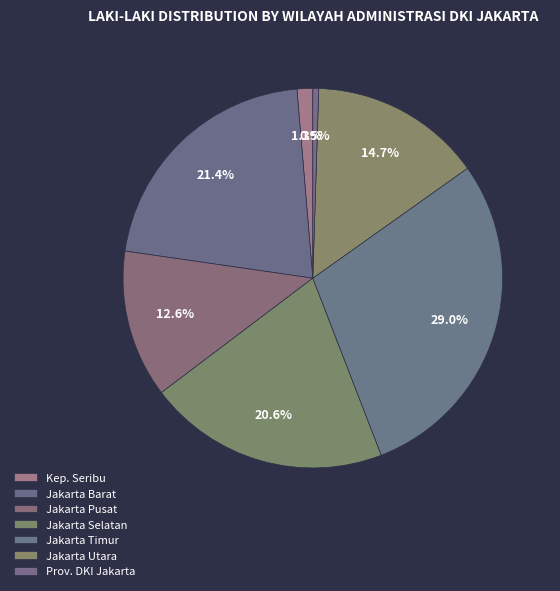

Count the number of slices in the pie.

7